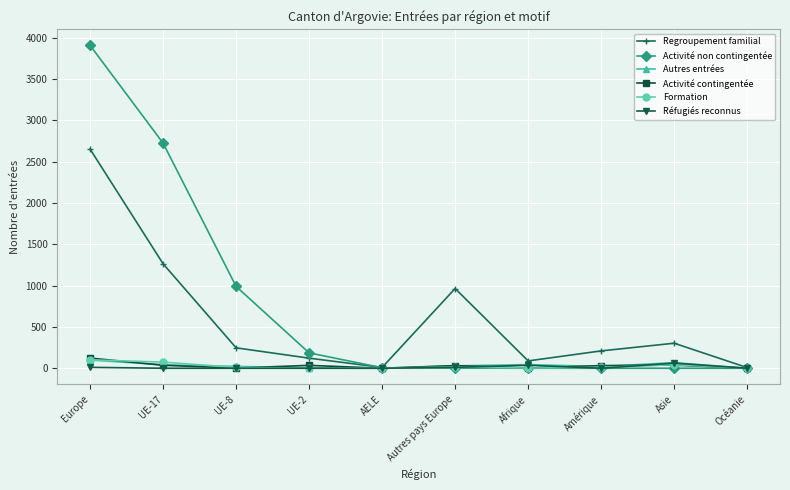

The value of Activité non contingentée at Amérique is 0. True or false?

True